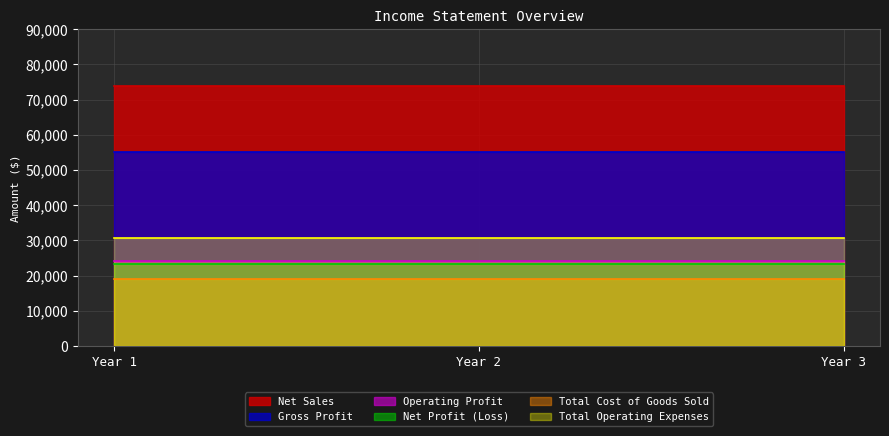

What is the value of the Net Profit (Loss) point at the 3rd from the left?

23250